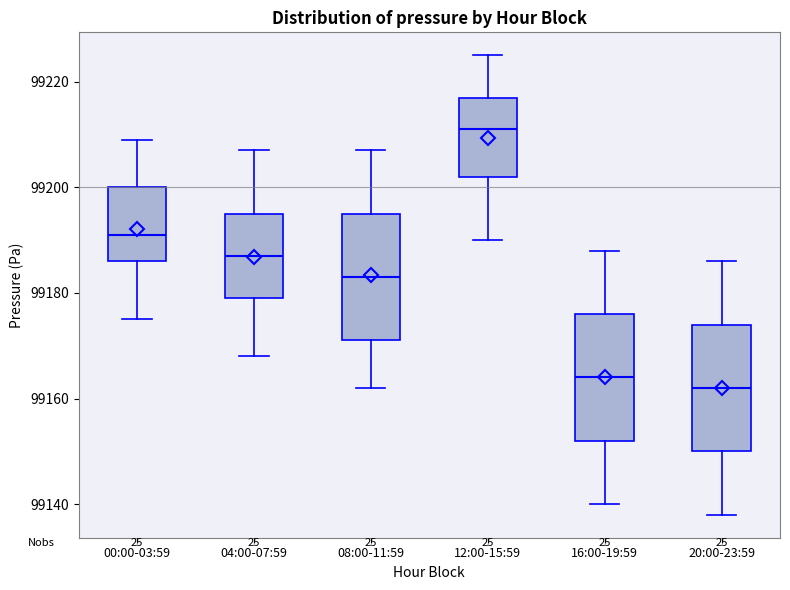

Reading left to right, read every box against the y-axis: the position of its median line, the range the box covers, and the ends of its whiskers. The values are not printed on the chart, so give them approximately, as read against the axis.

00:00-03:59: median 99192, box 99186 to 99200, whiskers 99176 to 99210
04:00-07:59: median 99188, box 99180 to 99196, whiskers 99168 to 99208
08:00-11:59: median 99184, box 99172 to 99196, whiskers 99162 to 99208
12:00-15:59: median 99212, box 99202 to 99218, whiskers 99190 to 99226
16:00-19:59: median 99164, box 99152 to 99176, whiskers 99140 to 99188
20:00-23:59: median 99162, box 99150 to 99174, whiskers 99138 to 99186